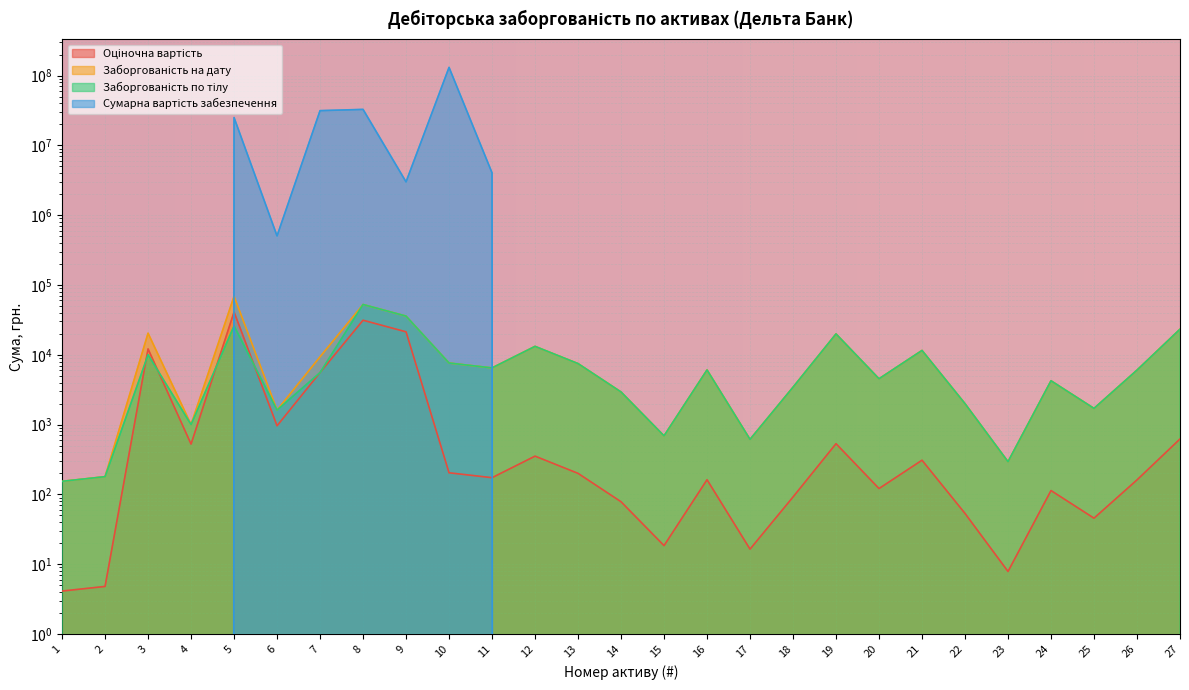

What is the highest value of the Заборгованість на дату series?

68912.2